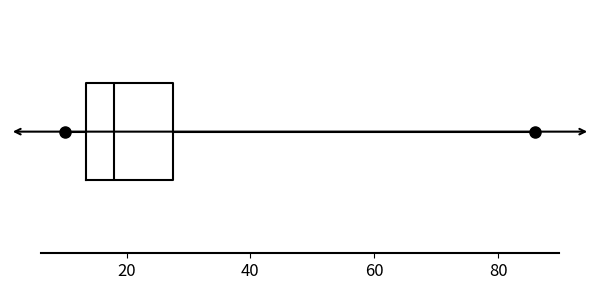

Transcribe this box plot: give where the median line is, the range the box spans, and where the two whiskers end, as read against the x-axis. The values are not printed on the chart, so give them approximately, as read against the axis.

median 18, box 14 to 28, whiskers 10 to 86